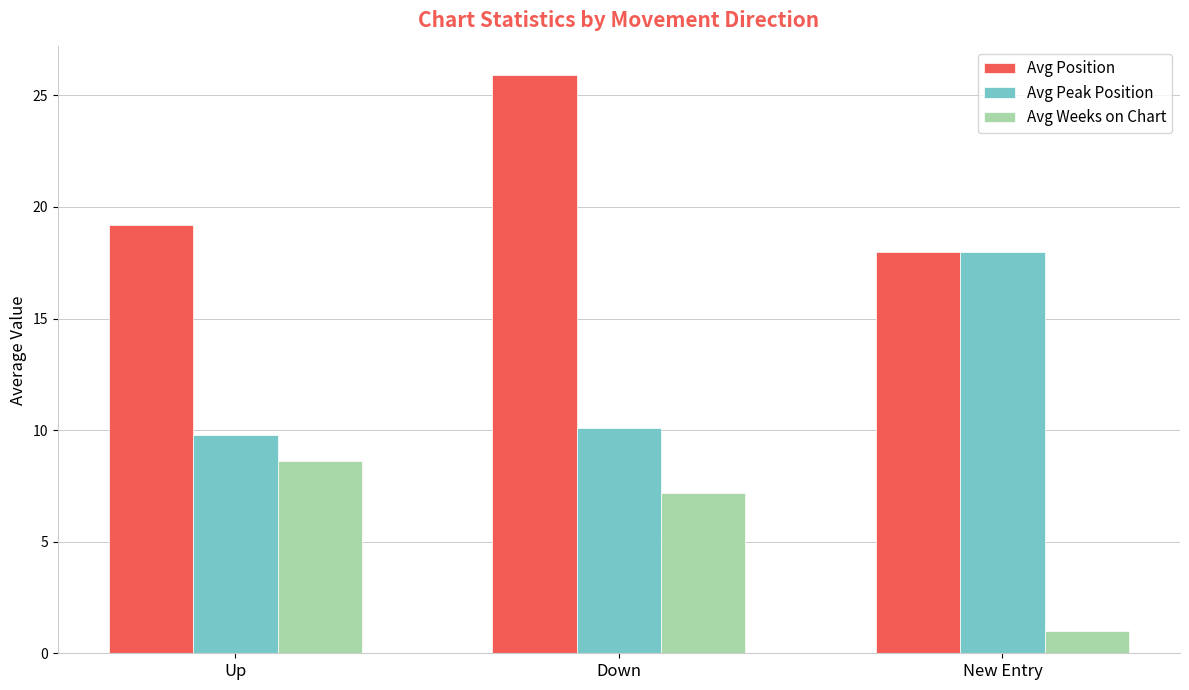

At how many categories does at least one series exceed 10?

3